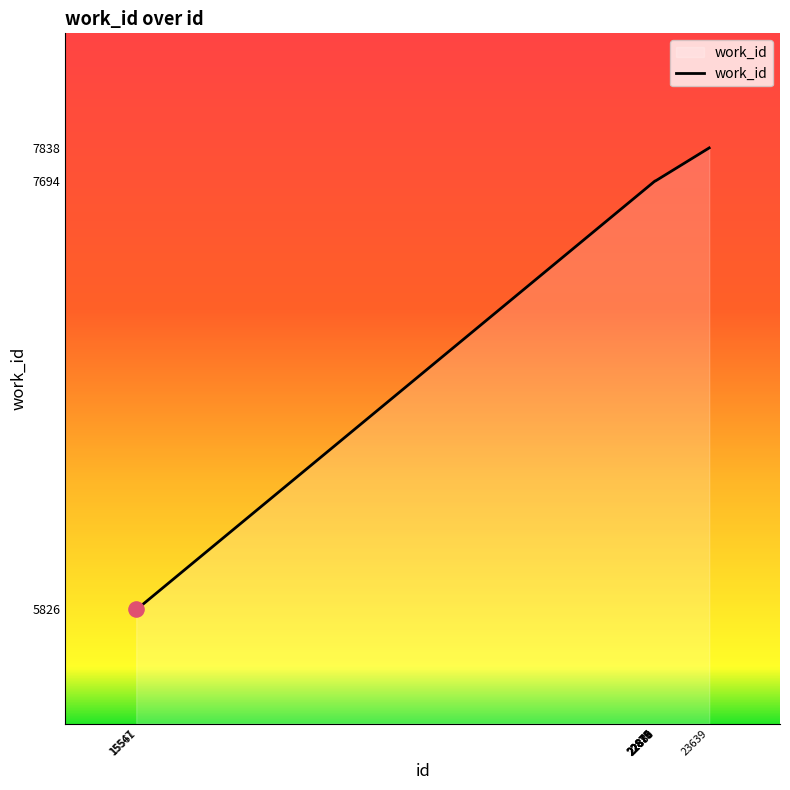

Approximately how many times larger is the value at 15547 compared to 22875?

0.8